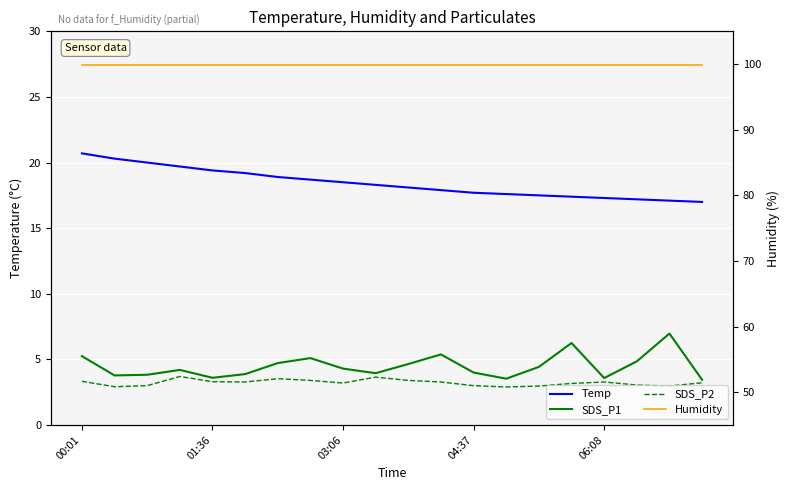

What is the difference between the highest and lowest values at 00:01?

96.6